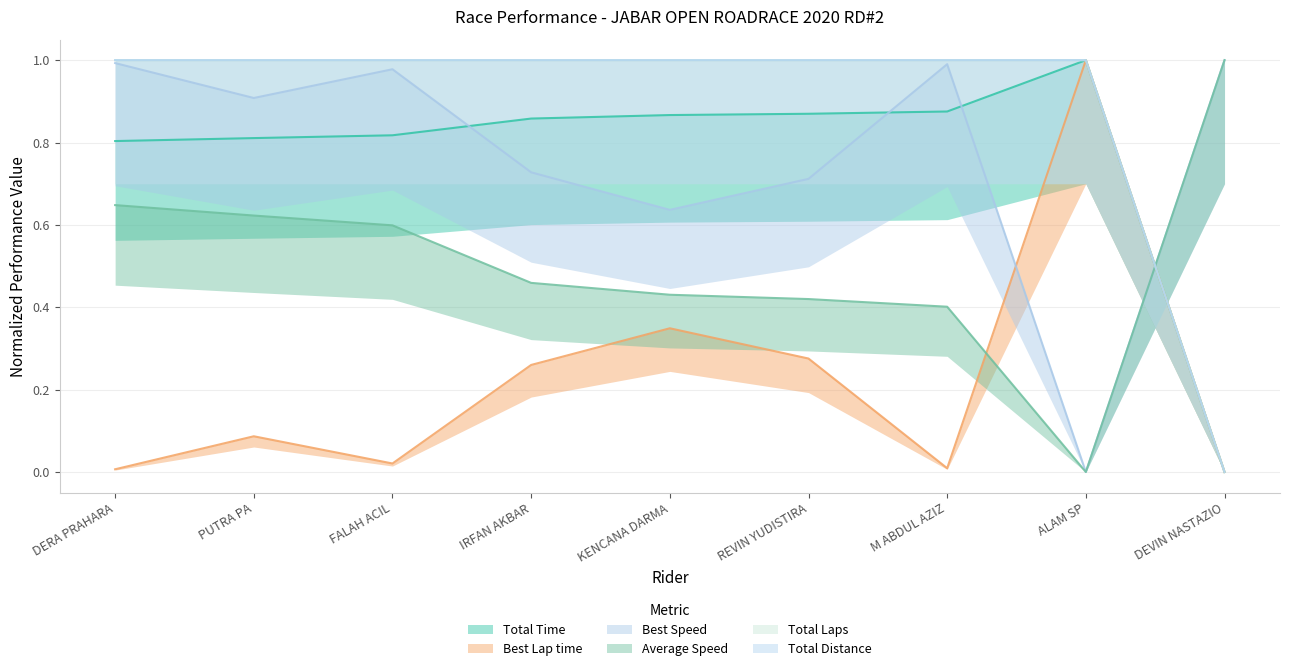

True or false: Total Time and Total Laps intersect in this chart.

True